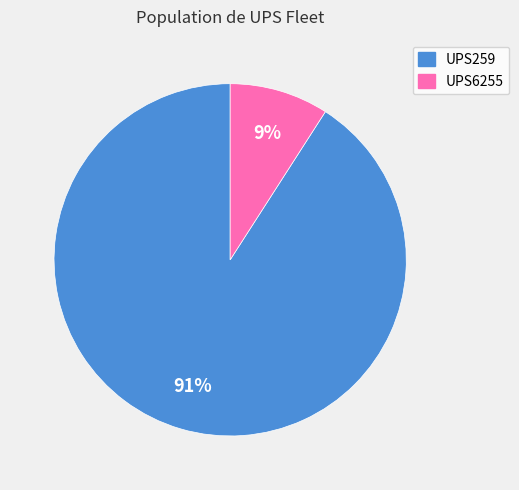

Is there a majority slice in this chart?

Yes